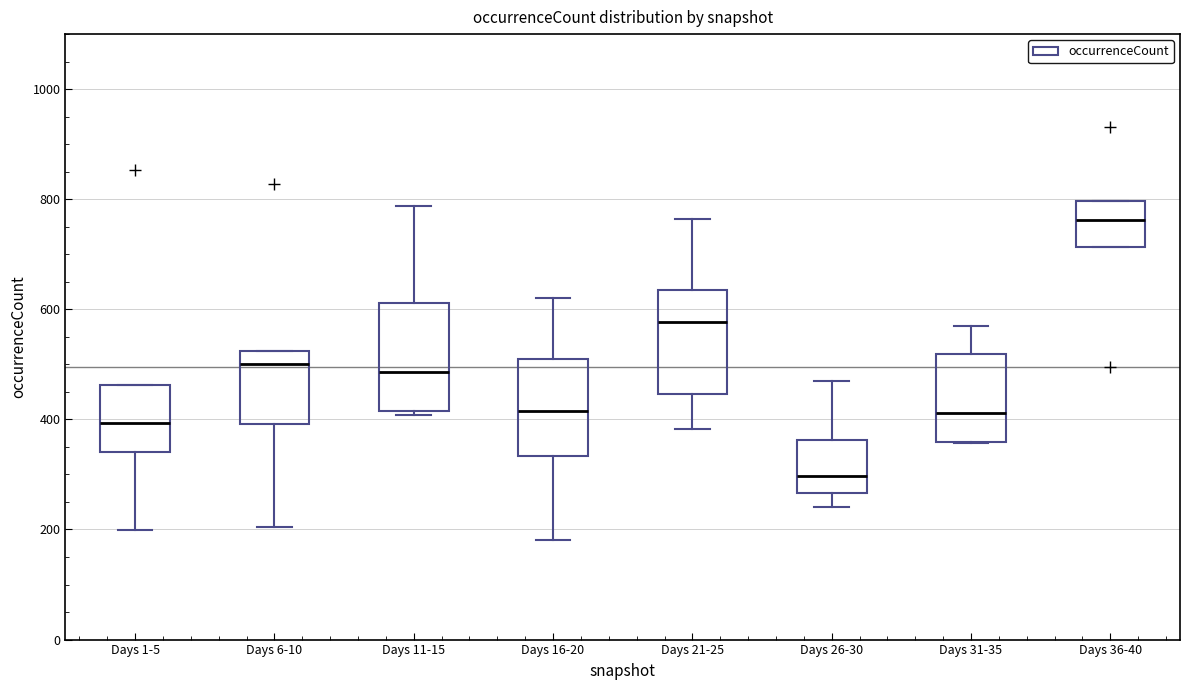

Where is the lower edge of the box for Days 36-40 on the y-axis? The values are not printed on the chart, so give them approximately, as read against the axis.

720